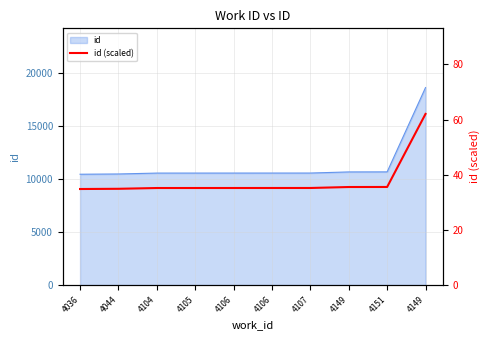

True or false: the data has more than 2 interior local peaks.

False